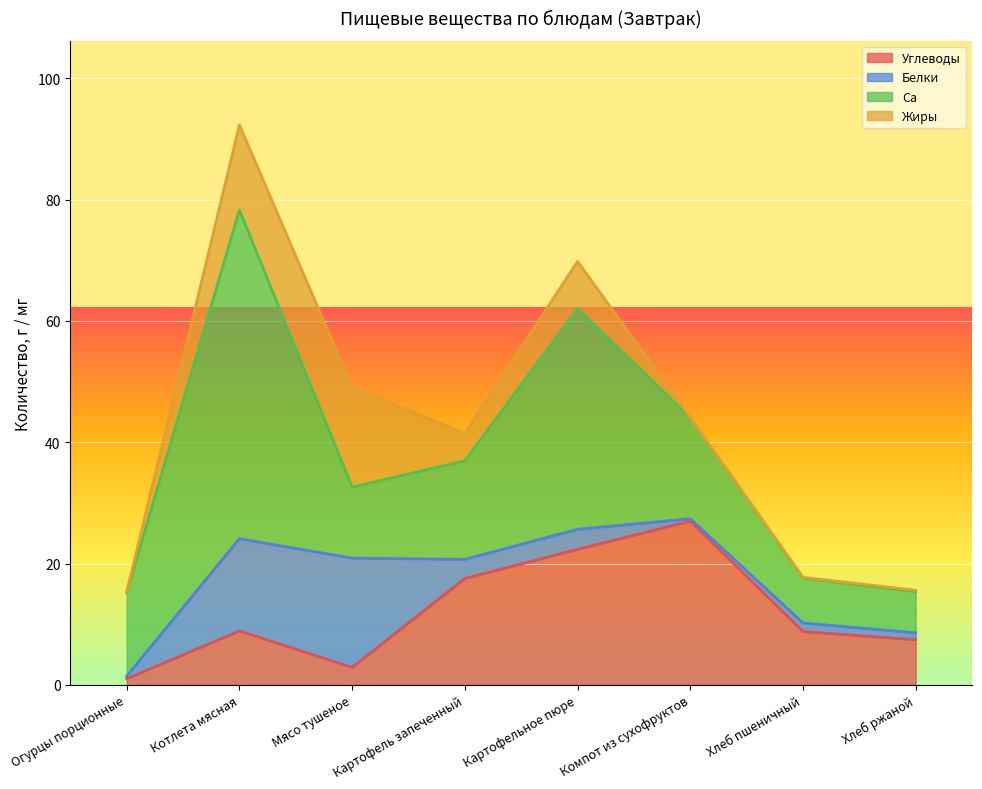

What is the approximate value of Углеводы at Хлеб пшеничный?

8.8